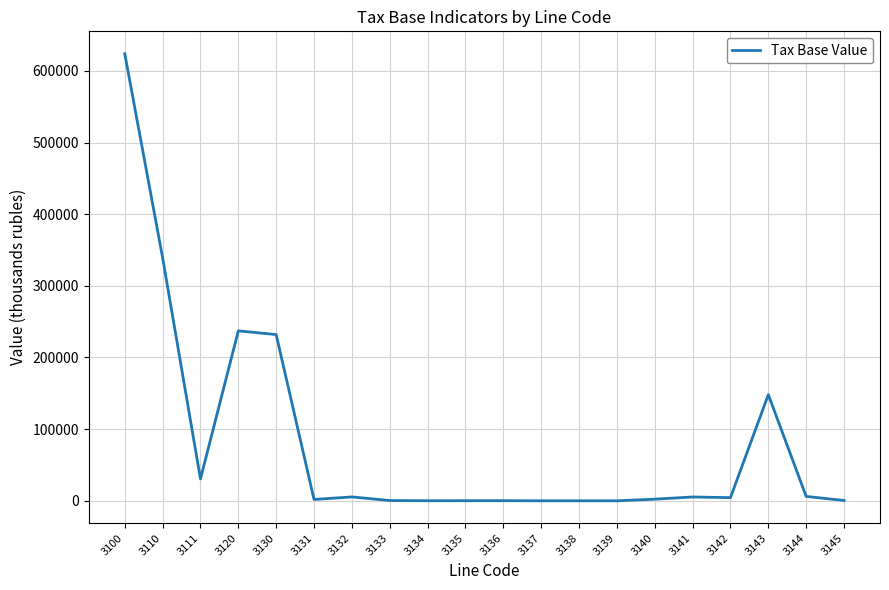

Is it true that the value at 3130 is 232008?

True